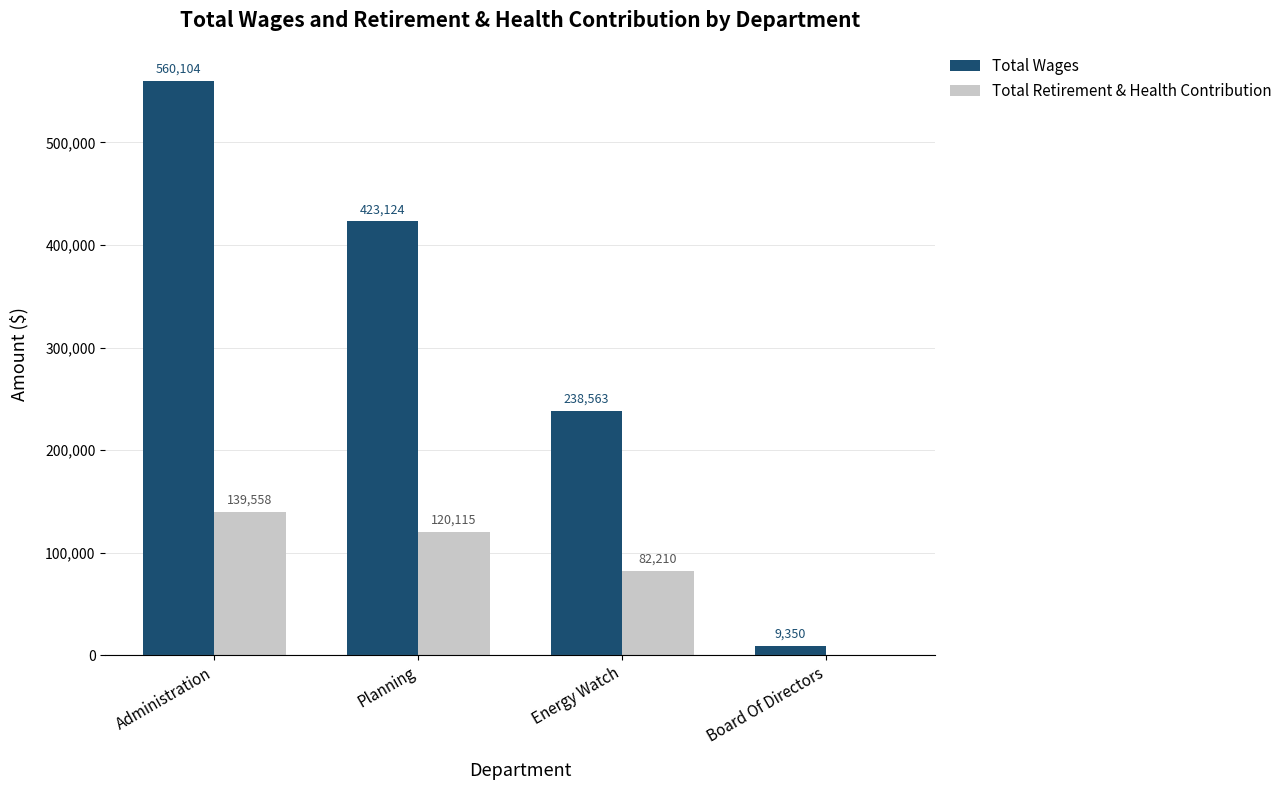

What is the sum of the Total Retirement & Health Contribution values at Administration and Energy Watch?

221768